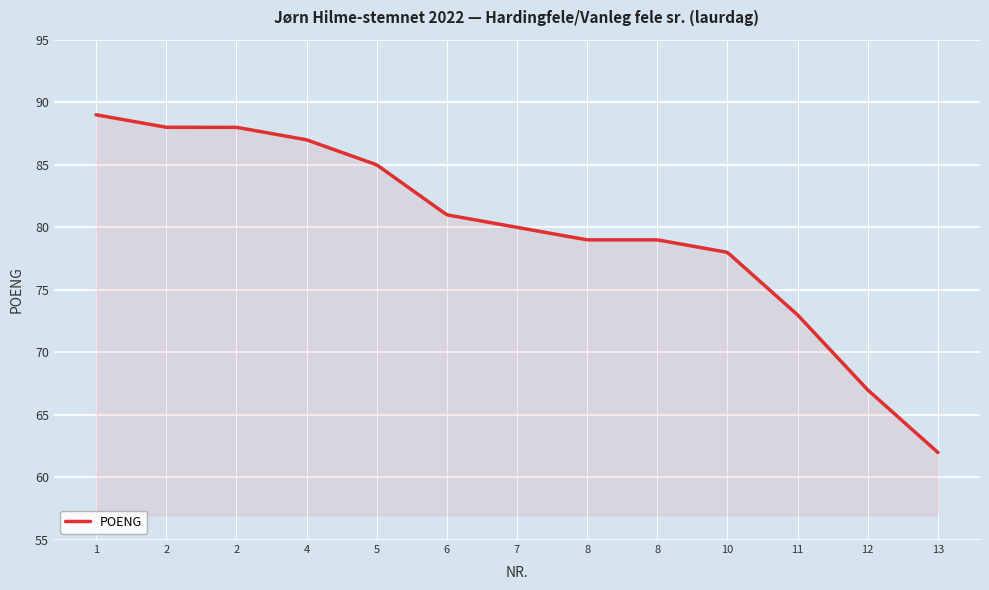

What is the greatest value displayed?

89.0